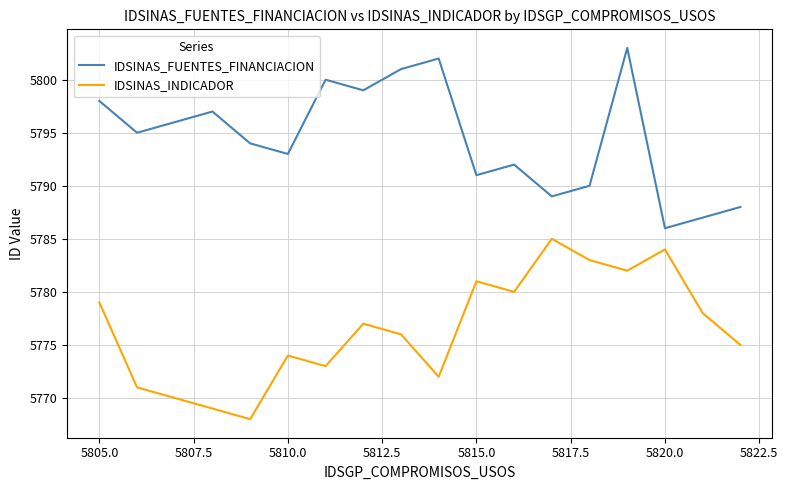

True or false: IDSINAS_INDICADOR and IDSINAS_FUENTES_FINANCIACION cross at least once.

False